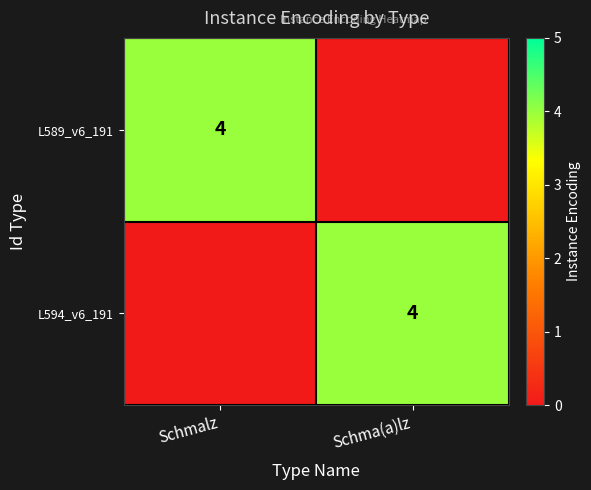

Which label corresponds to the smallest value in the chart?

Schma(a)lz